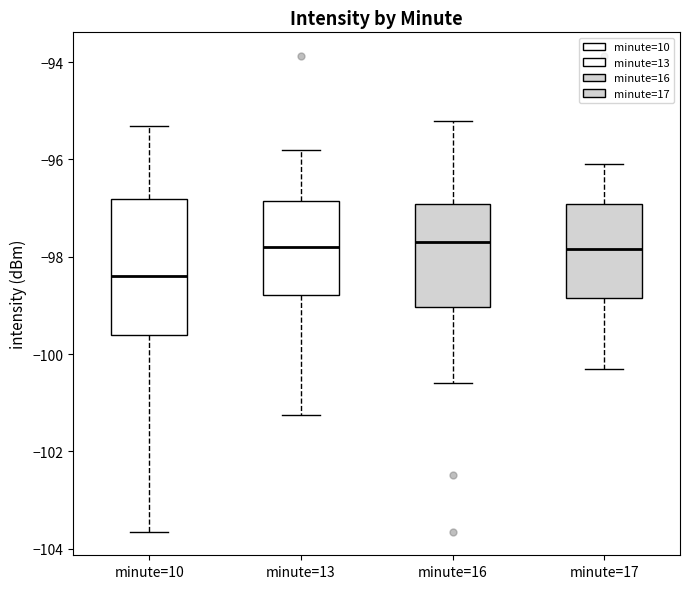

Reading left to right, transcribe this box plot: for each box, give where its median line is, the range the box spans, and where its two whiskers end, as read against the y-axis. The values are not printed on the chart, so give them approximately, as read against the axis.

minute=10: median -98.4, box -99.6 to -96.8, whiskers -103.6 to -95.4
minute=13: median -97.8, box -98.8 to -96.8, whiskers -101.2 to -95.8
minute=16: median -97.6, box -99.0 to -97.0, whiskers -100.6 to -95.2
minute=17: median -97.8, box -98.8 to -97.0, whiskers -100.2 to -96.0